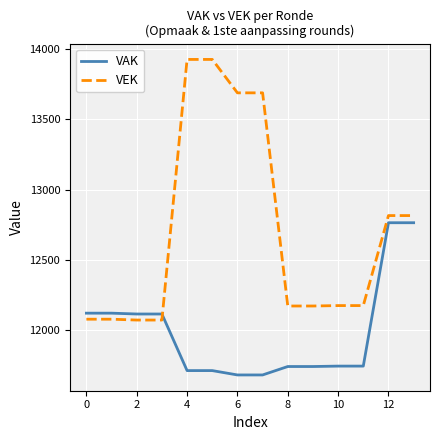

Which series has the largest total across all categories?

VEK